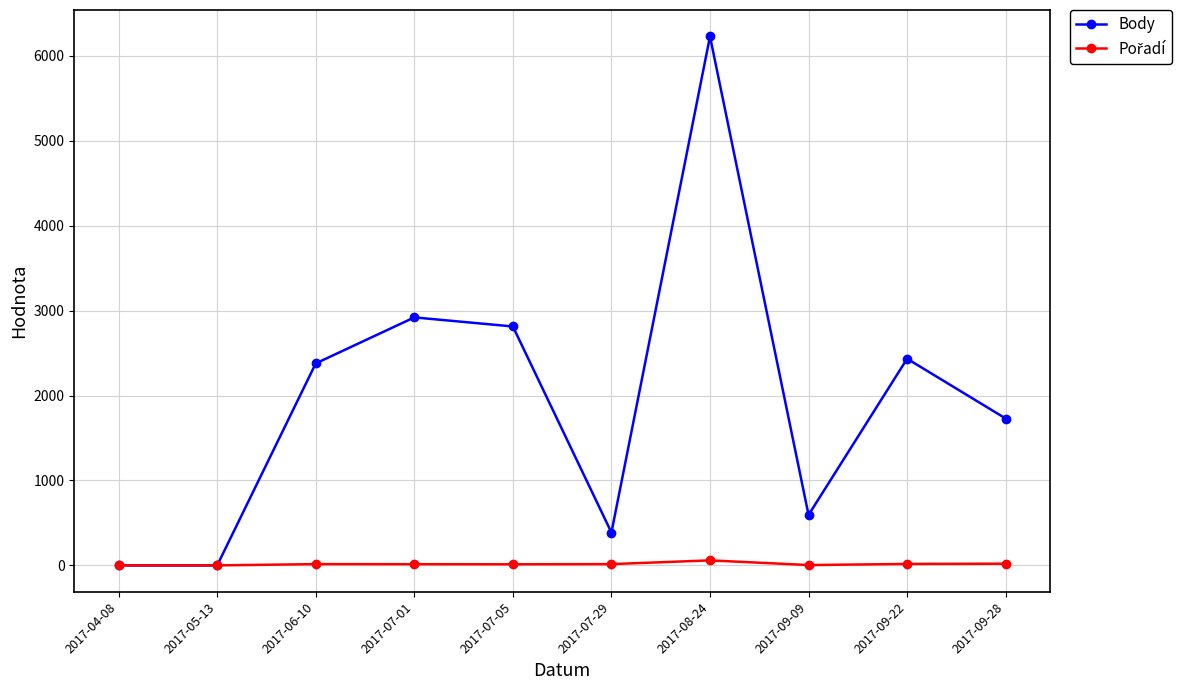

Count the number of categories in the chart.

10